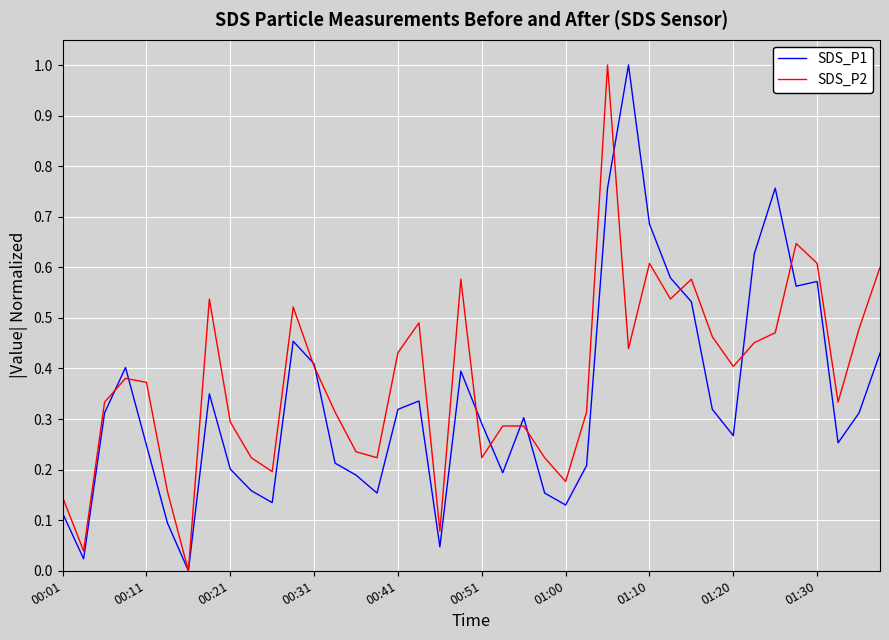

What is the maximum value shown in the chart?

1.0